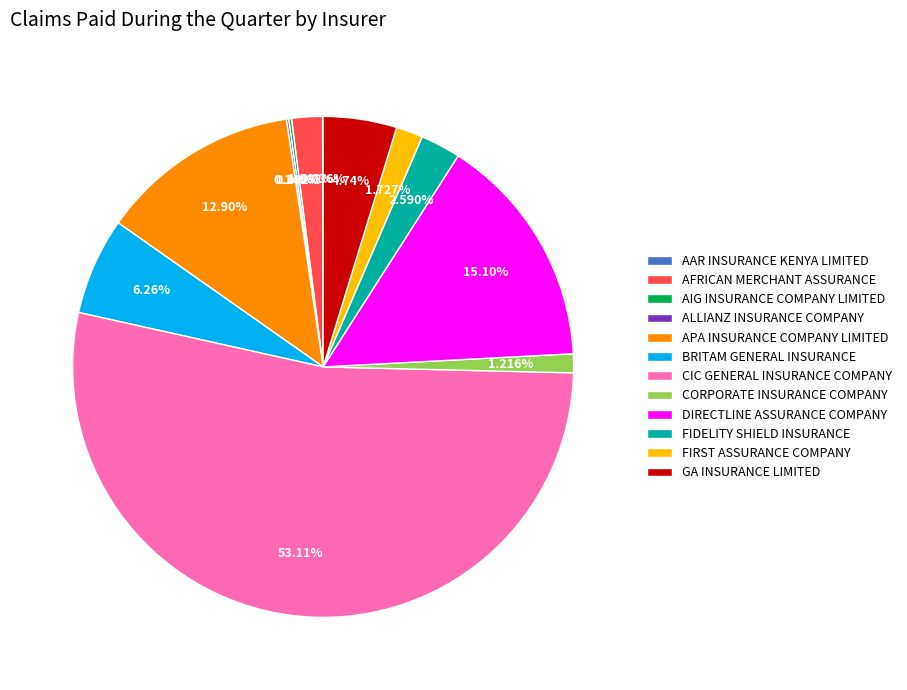

What is the largest slice in the pie chart?

CIC GENERAL INSURANCE COMPANY